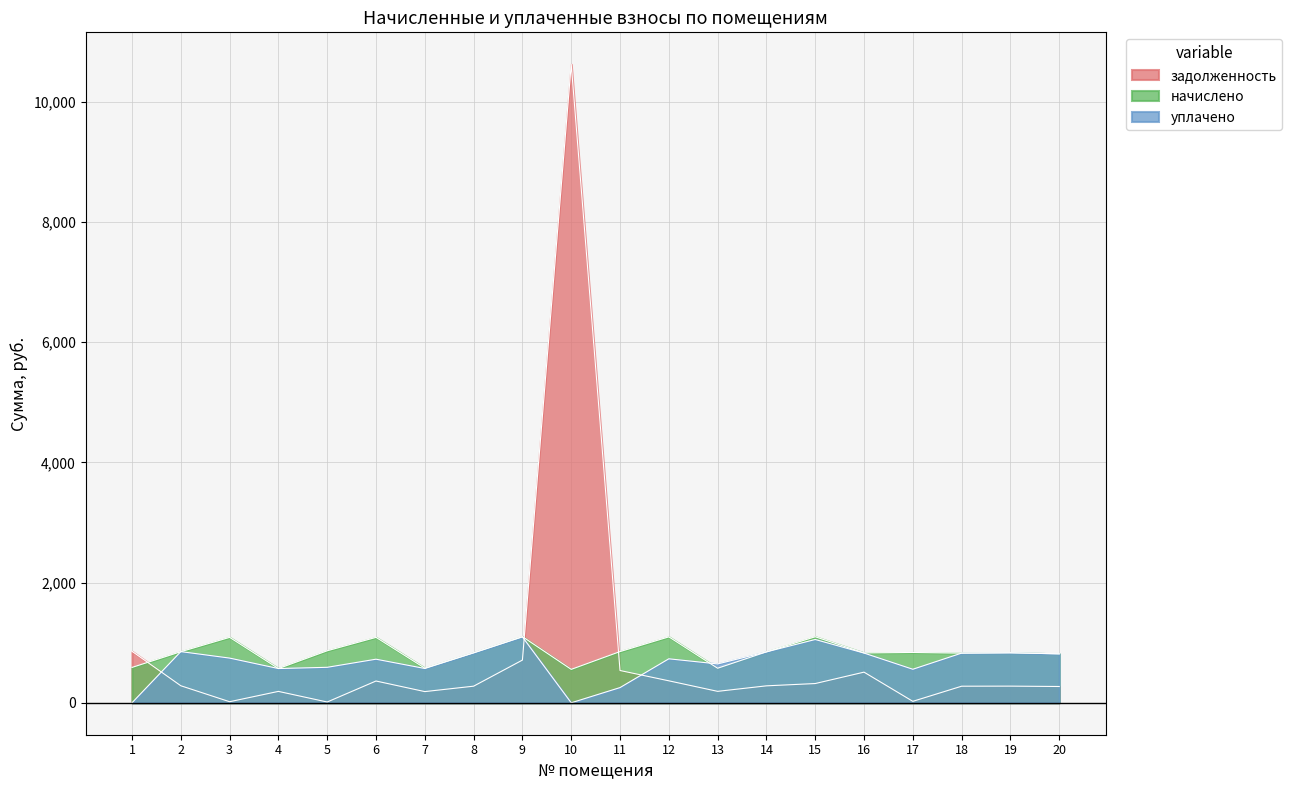

What is the total value across all series at 14?

1976.2